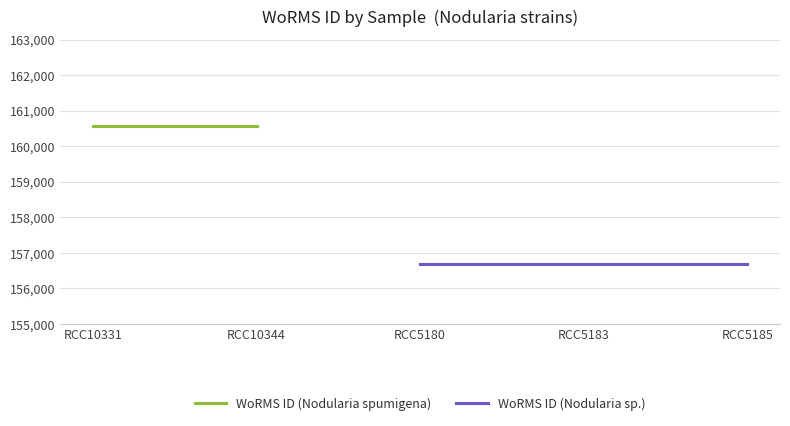

True or false: WoRMS ID (Nodularia spumigena) has more than 1 interior local peaks.

False